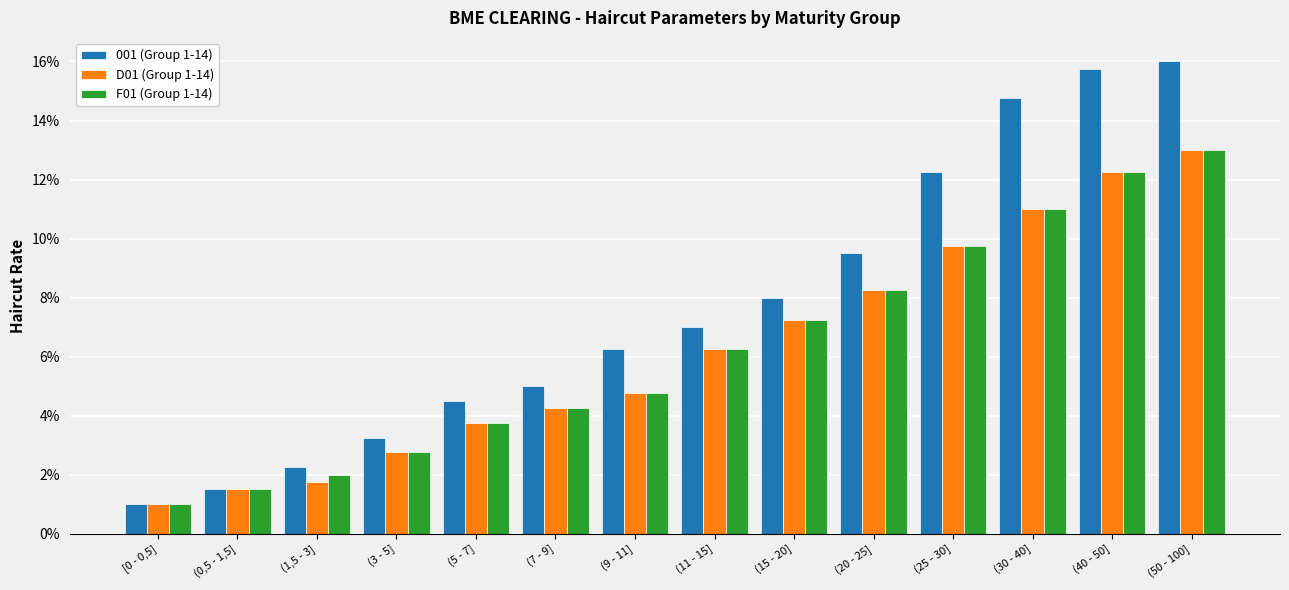

True or false: F01 (Group 1-14) has a value of 0.1 at (15 - 20].

True